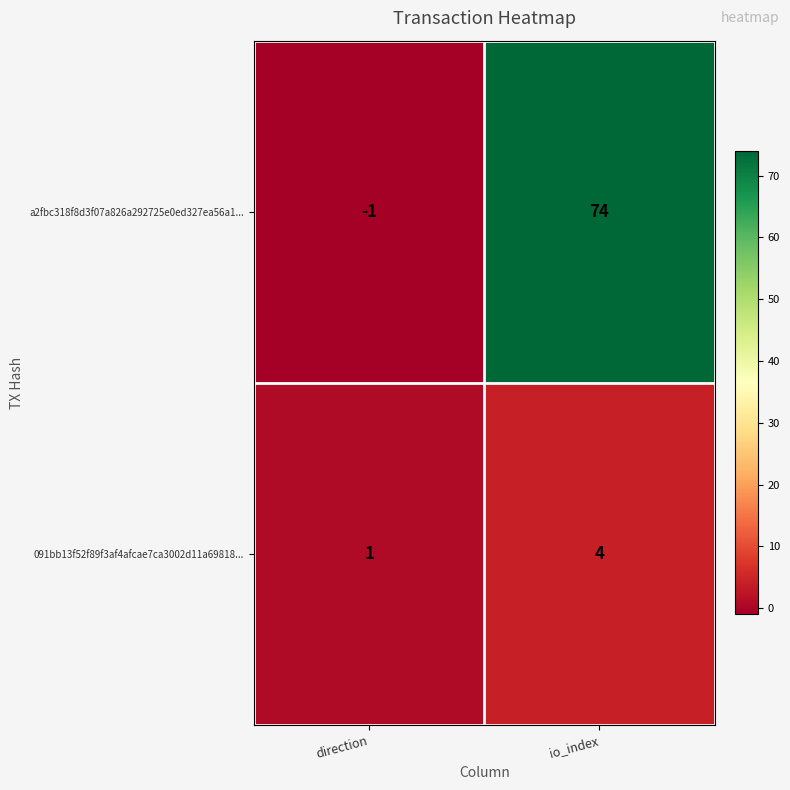

List the series in order of their peak value, lowest first.

091bb13f52f89f3af4afcae7ca3002d11a69818..., a2fbc318f8d3f07a826a292725e0ed327ea56a1...